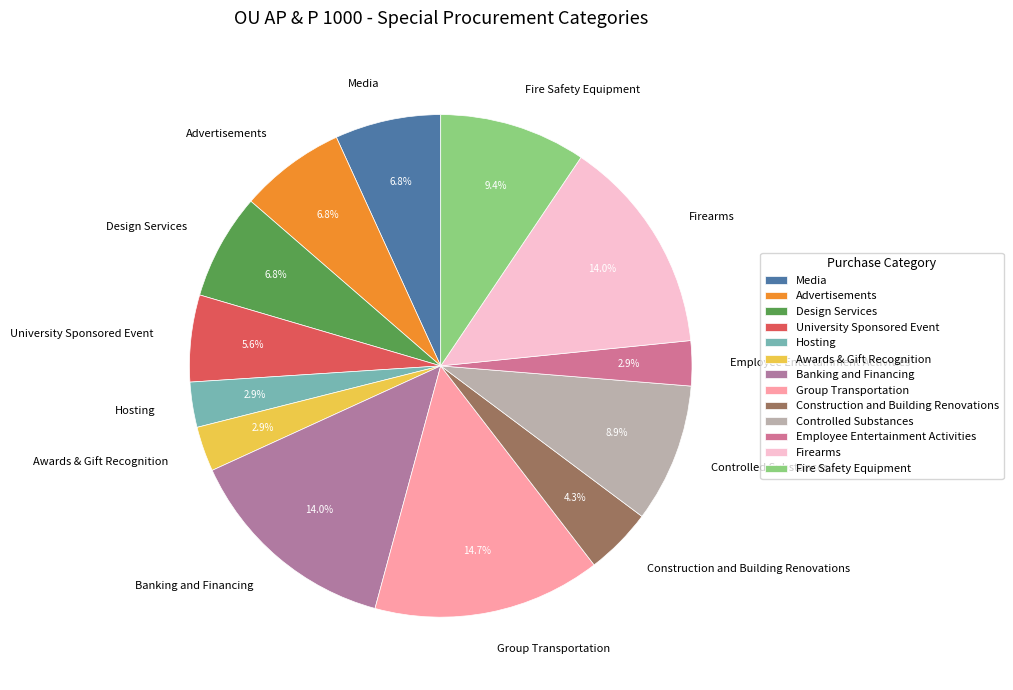

To the nearest percent, what is the average slice percentage?

8%